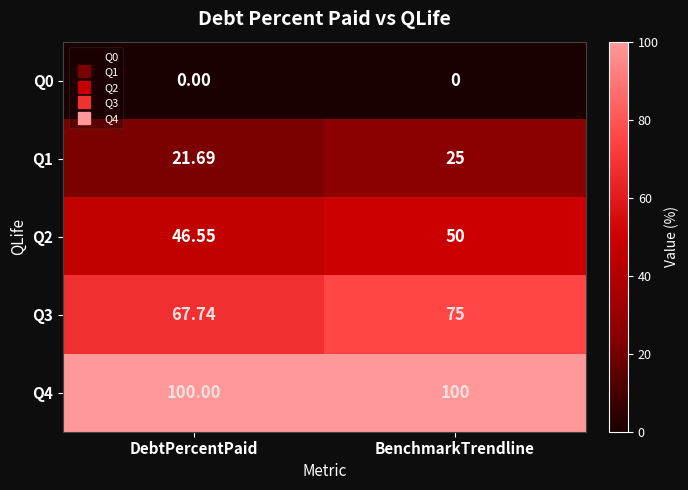

At which label is Q3 closest to 71?

DebtPercentPaid